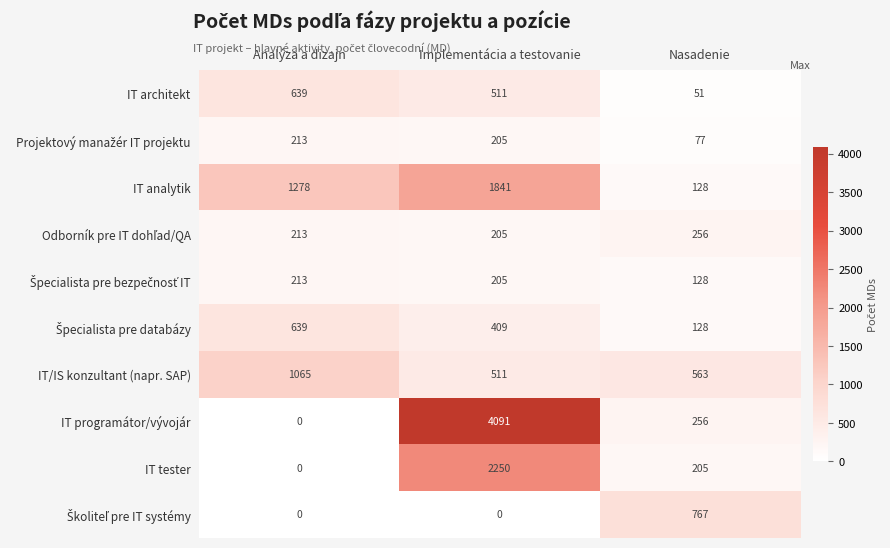

Which series changed the most between Analýza a dizajn and Implementácia a testovanie?

IT programátor/vývojár